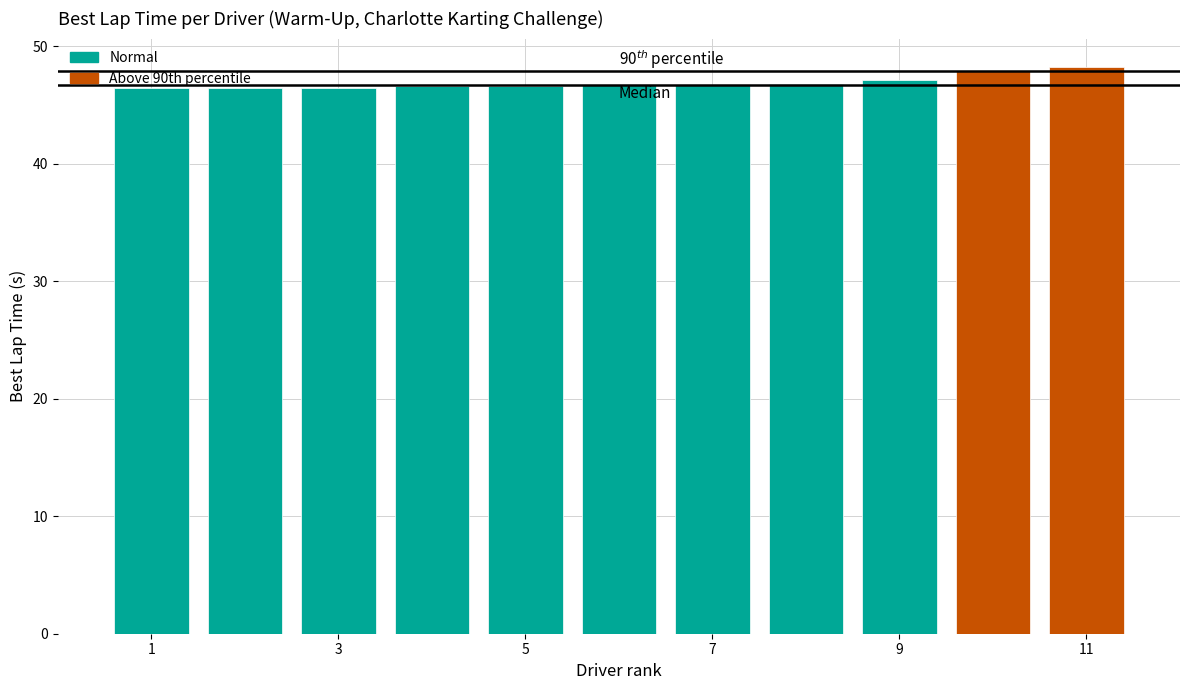

What is the maximum value shown in the chart?

48.2